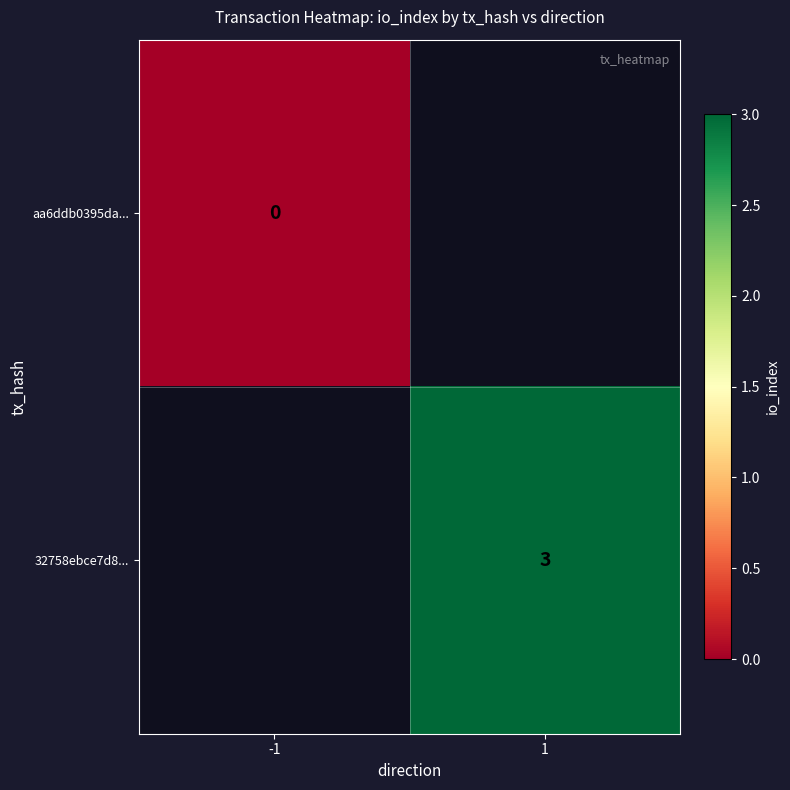

The 32758ebce7d8... series shows 1 at 1. True or false?

False